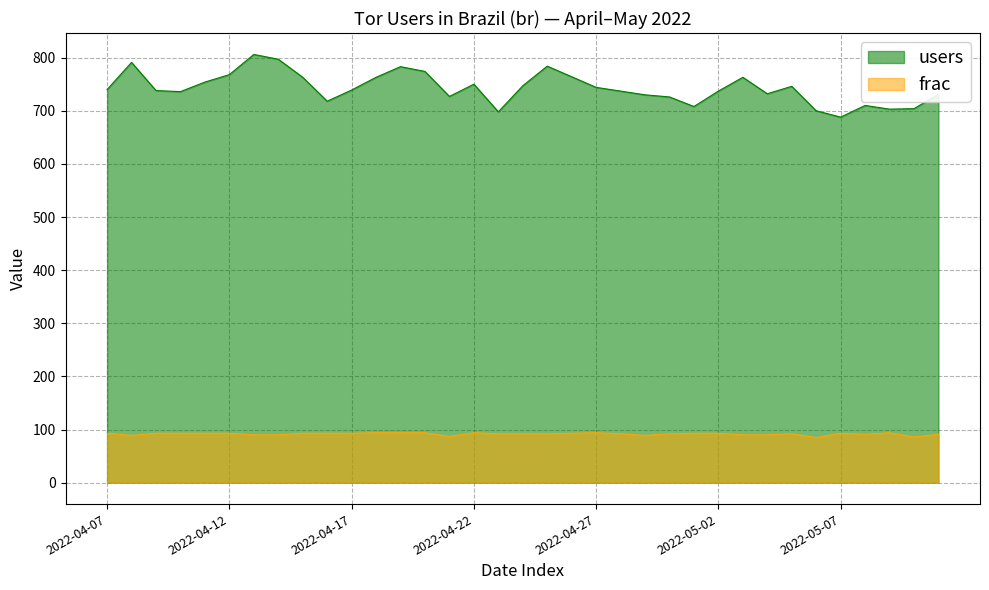

What are all the series names shown in the legend?

users, frac